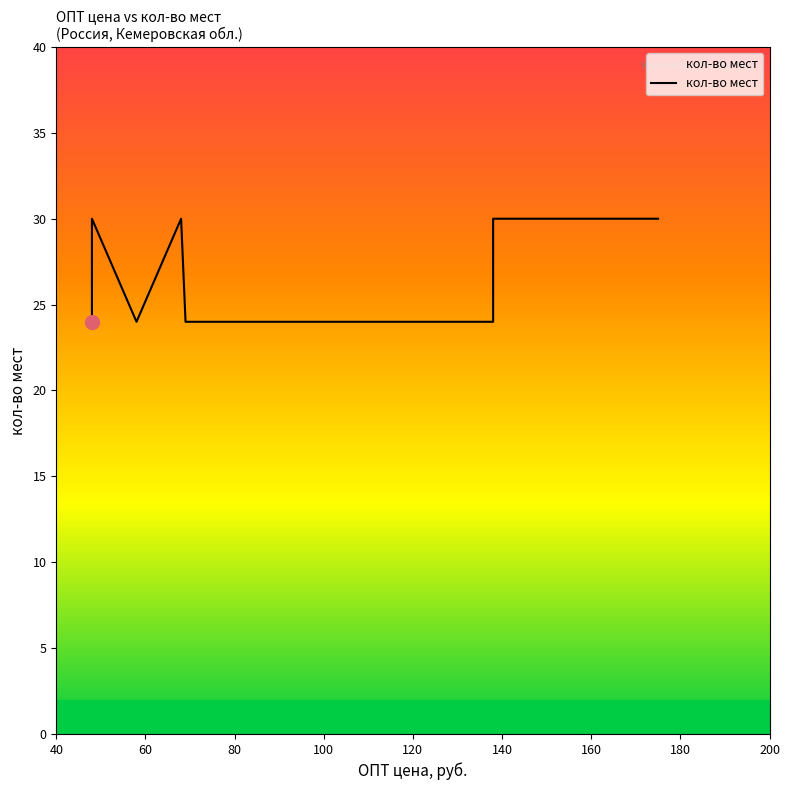

What is the difference between the second highest and second lowest values?

6